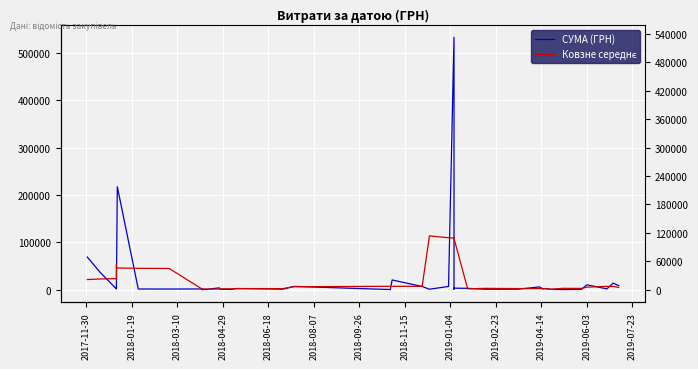

Rank the series by their maximum value, from highest to lowest.

СУМА (ГРН), Ковзне середнє